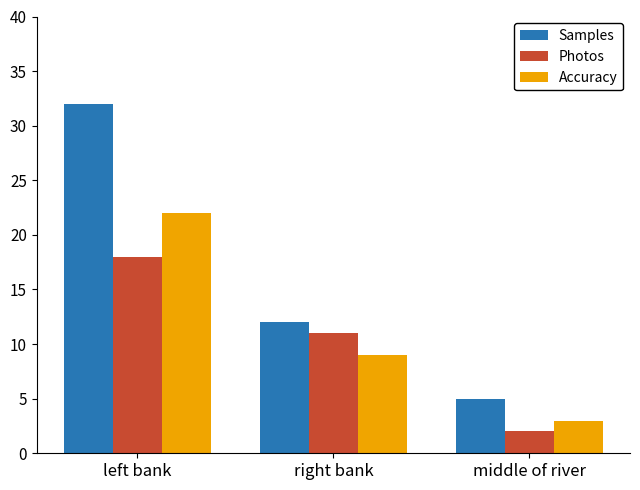

What position from the left is right bank?

2